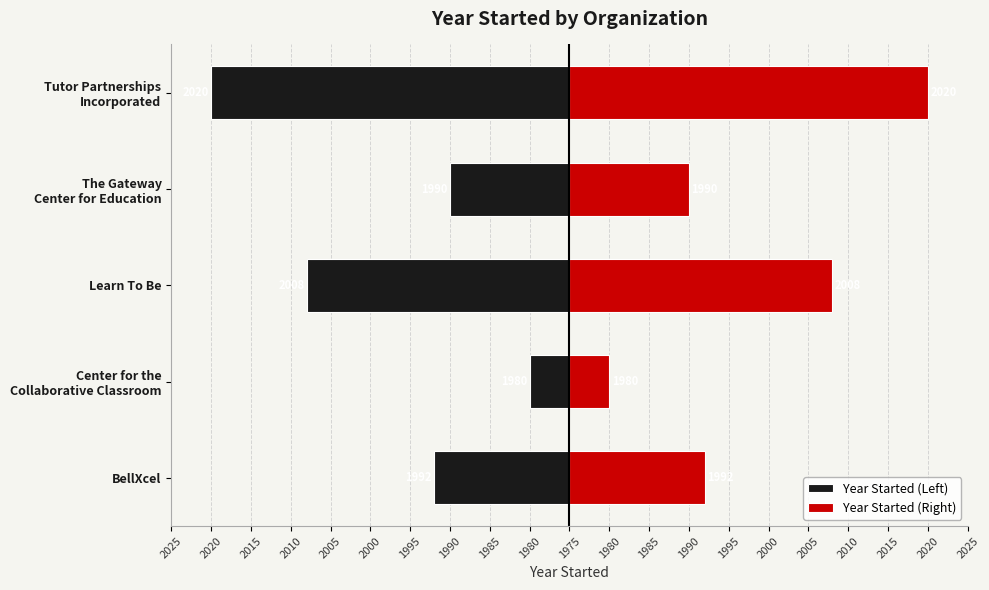

List the series in order of their overall mean, lowest first.

Year Started (Left), Year Started (Right)